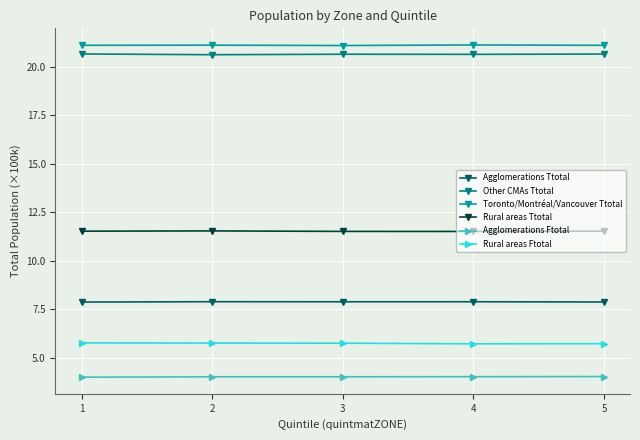

True or false: Agglomerations Ttotal and Other CMAs Ttotal intersect in this chart.

False